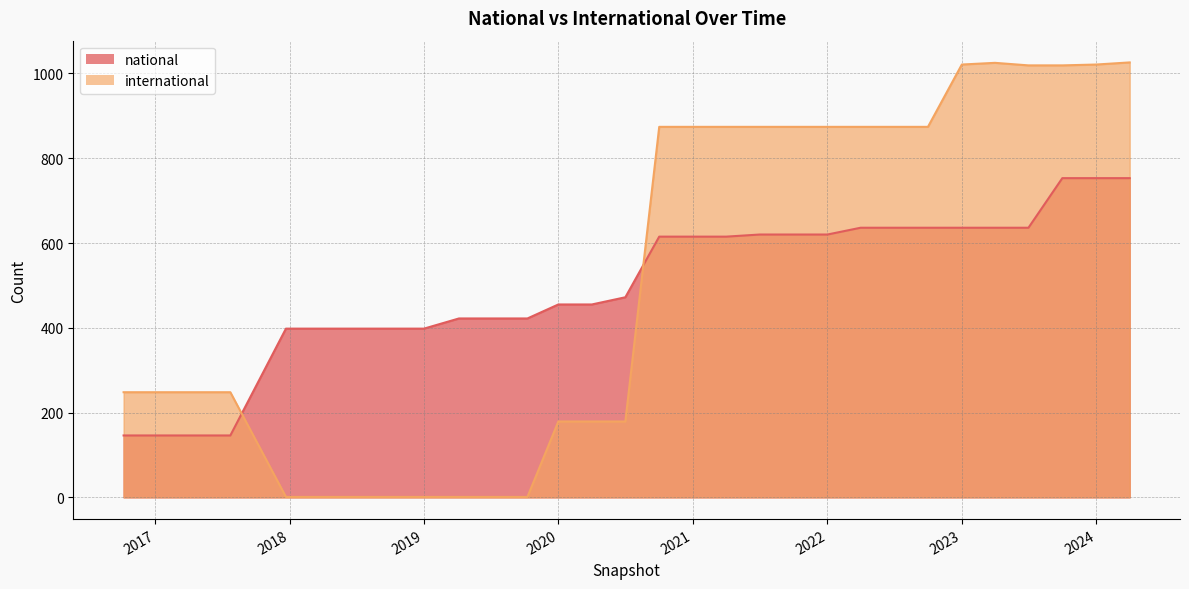

Which label corresponds to the smallest value in the chart?

2017-12-22